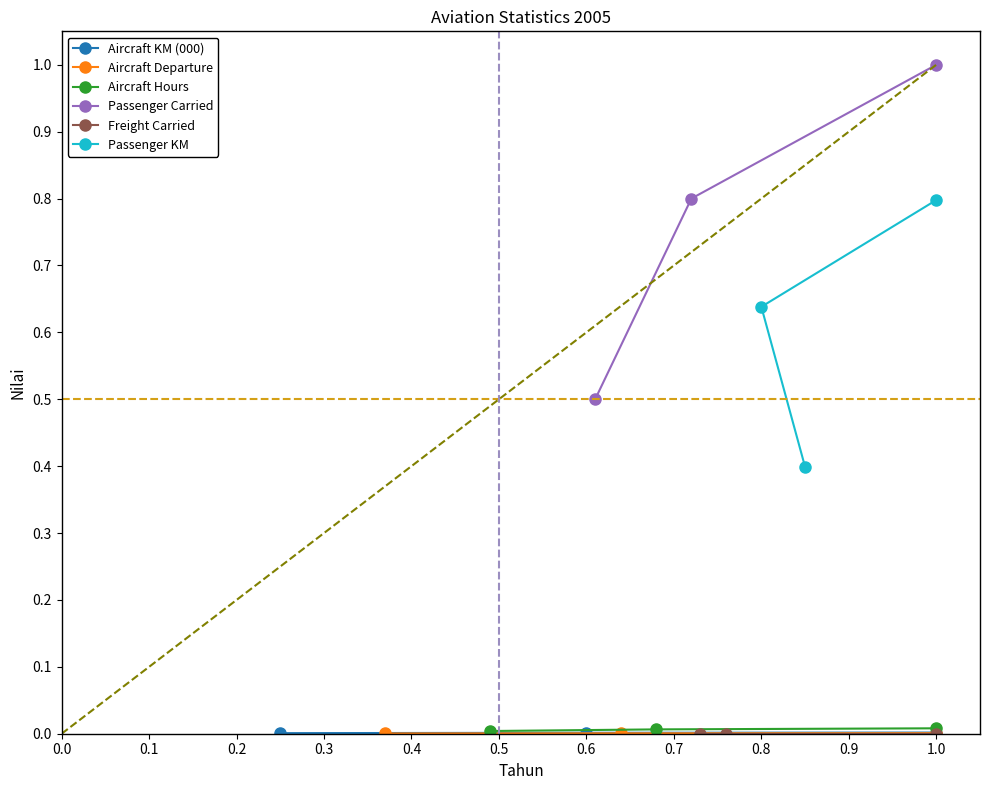

Count the number of data series in this chart.

6